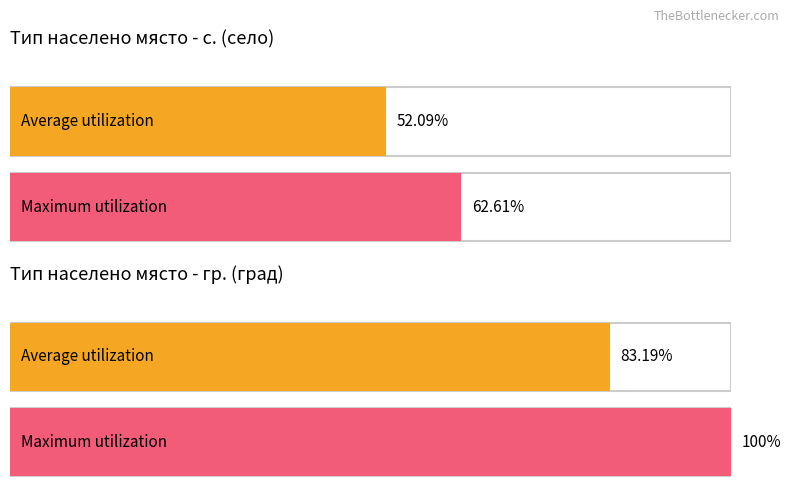

List the series in order of their peak value, lowest first.

Average utilization, Maximum utilization